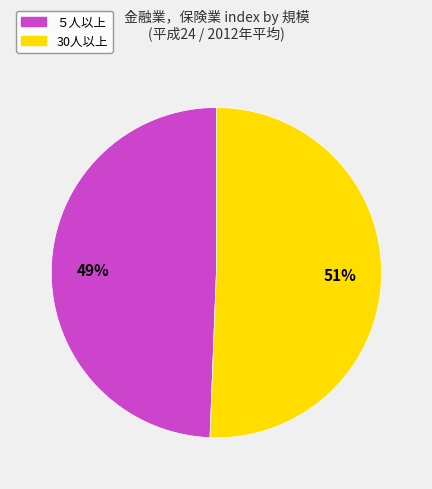

Approximately how many times larger is the value at 30人以上 compared to ５人以上?

1.0